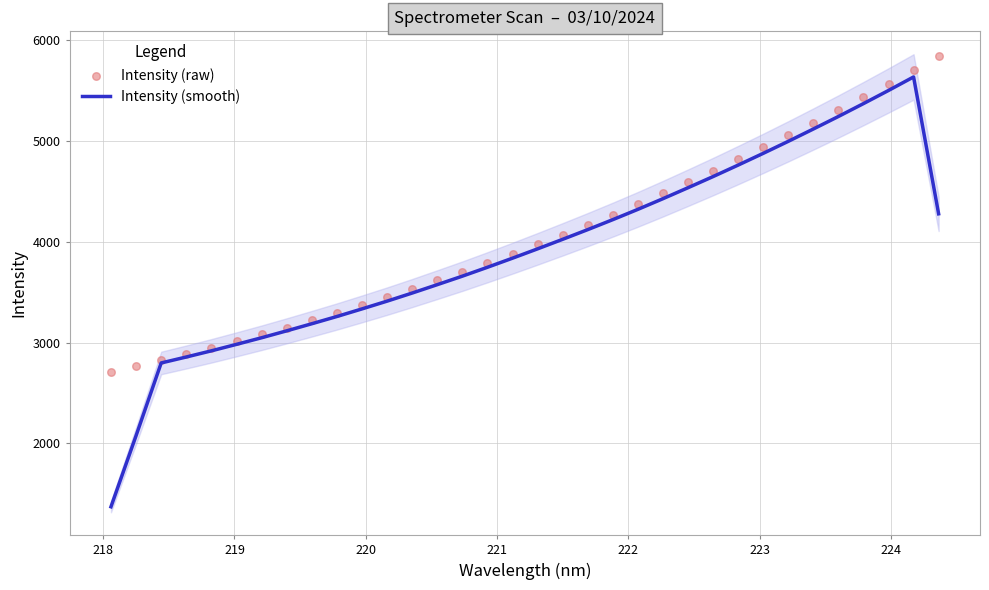

What is the highest value of the Intensity (smooth) series?

5635.6